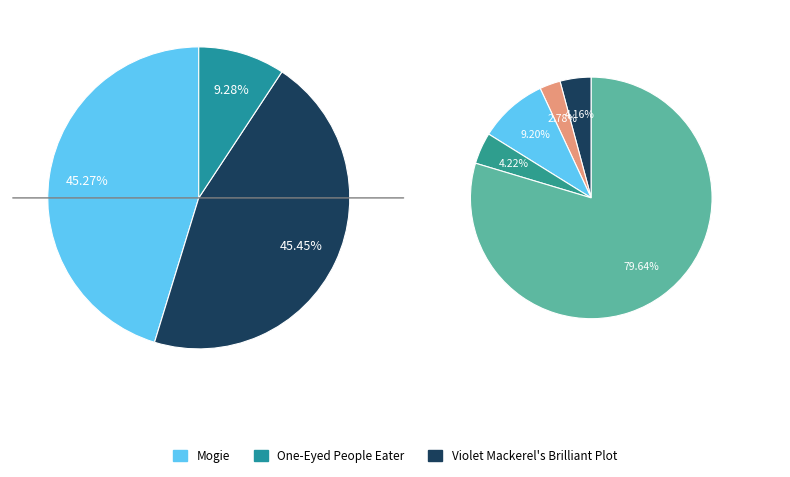

Is it true that Violet Mackerel's Brilliant Plot is 20% of the pie?

False